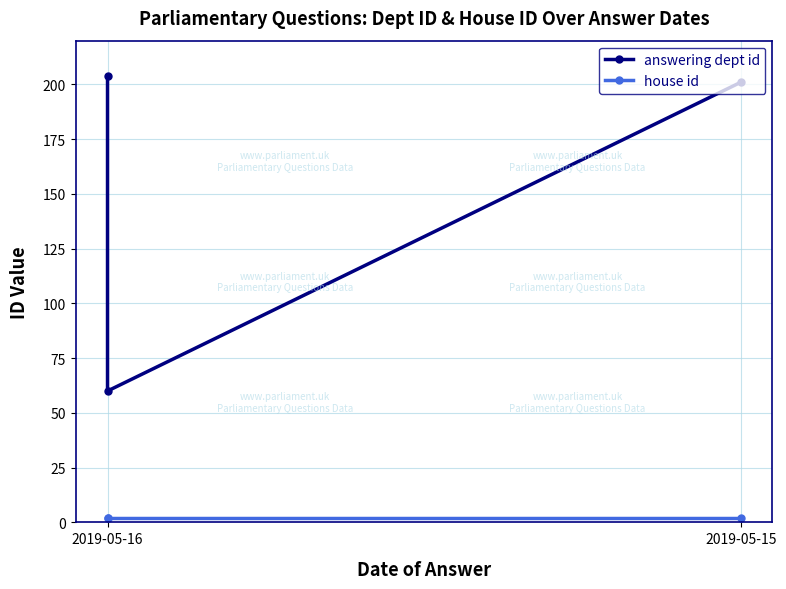

Does the chart have visible grid lines?

Yes